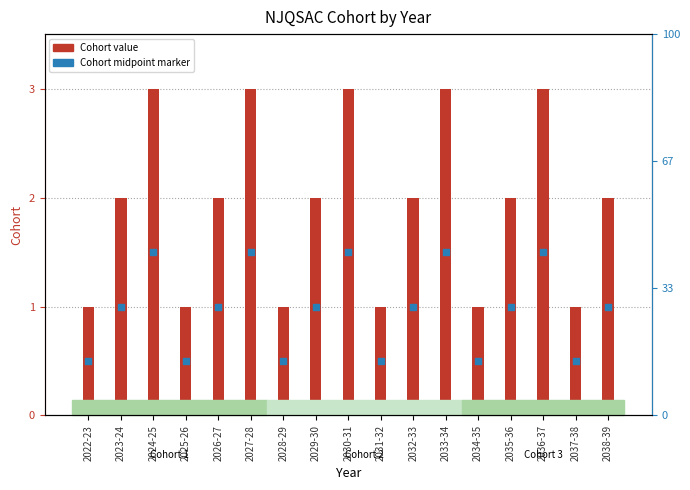

Between 2025-26 and 2031-32, which is larger?

2025-26